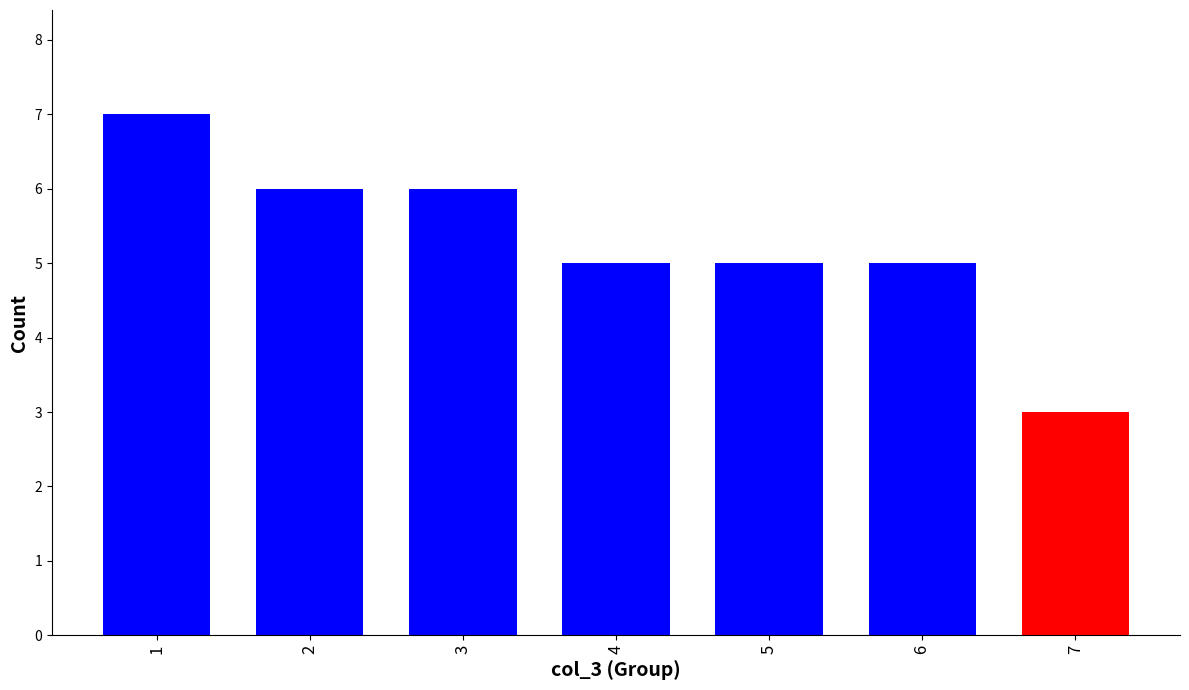

What is the difference between the second highest and second lowest values?

1